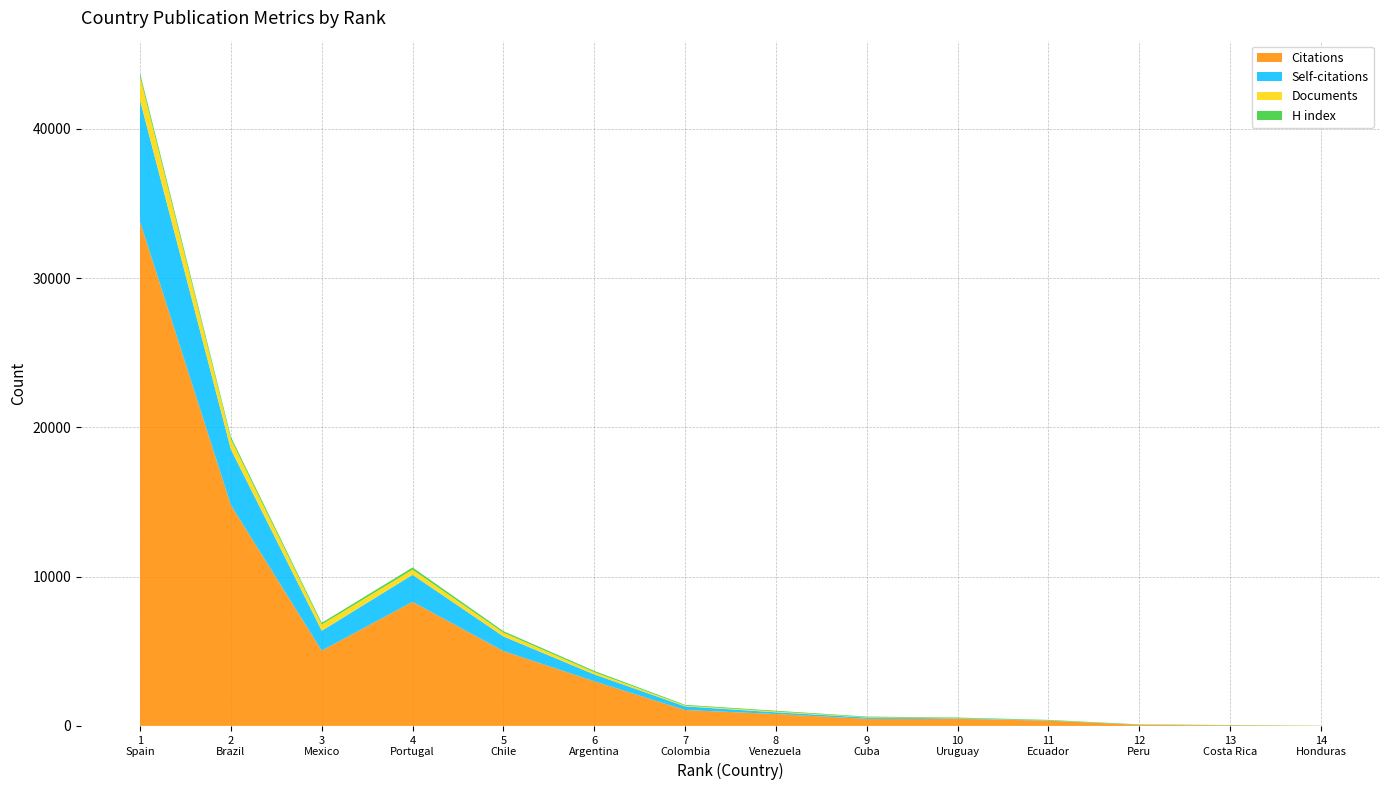

Reading left to right, what are all the values shown in this chart?

Citations: 1=33776	2=14791	3=5042	4=8311	5=5013	6=2992	7=1063	8=798	9=472	10=474	11=348	12=73	13=36	14=10
Self-citations: 1=8128	2=3731	3=1331	4=1811	5=980	6=458	7=246	8=111	9=90	10=34	11=17	12=0	13=1	14=1
Documents: 1=1589	2=682	3=423	4=346	5=255	6=157	7=54	8=54	9=26	10=15	11=5	12=3	13=2	14=1
H index: 1=224	2=152	3=107	4=143	5=99	6=79	7=49	8=53	9=37	10=36	11=33	12=26	13=20	14=6